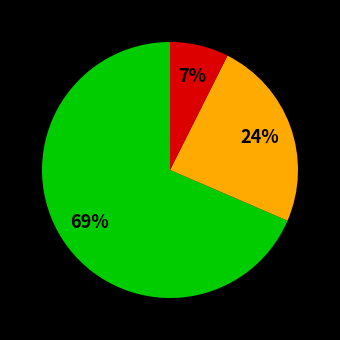

To the nearest percent, what is the average slice percentage?

33%